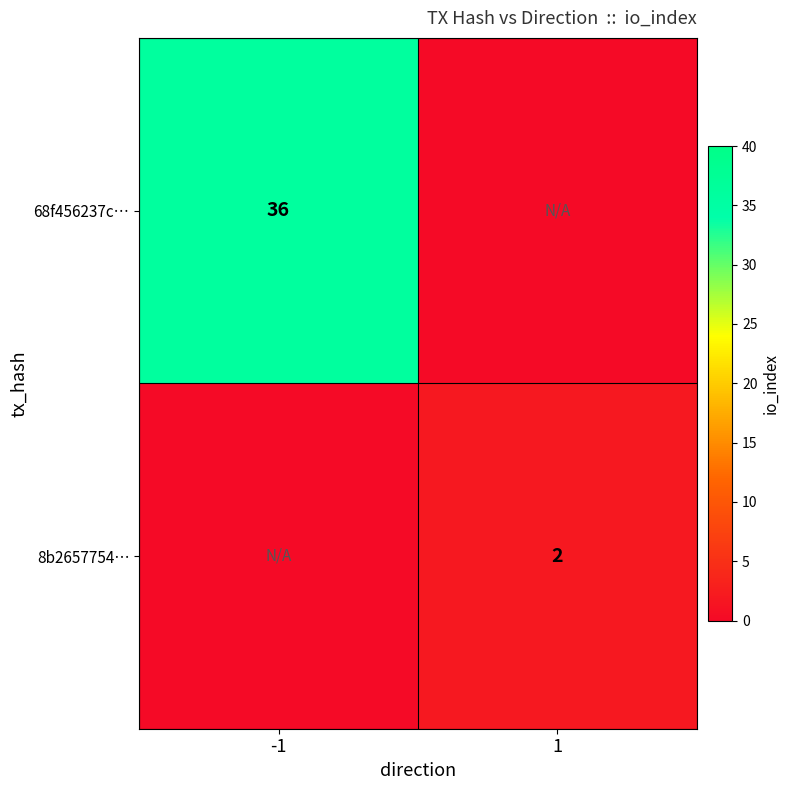

The value of 8b2657754… at 1 is 1. True or false?

False